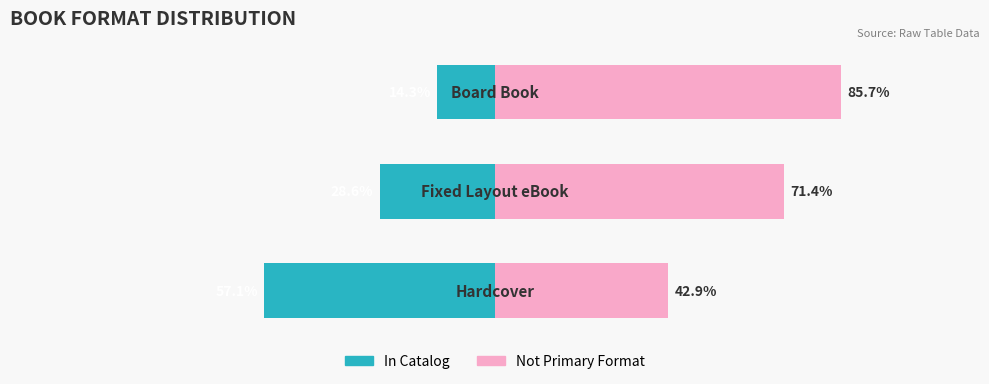

At how many categories does at least one series exceed 28?

3